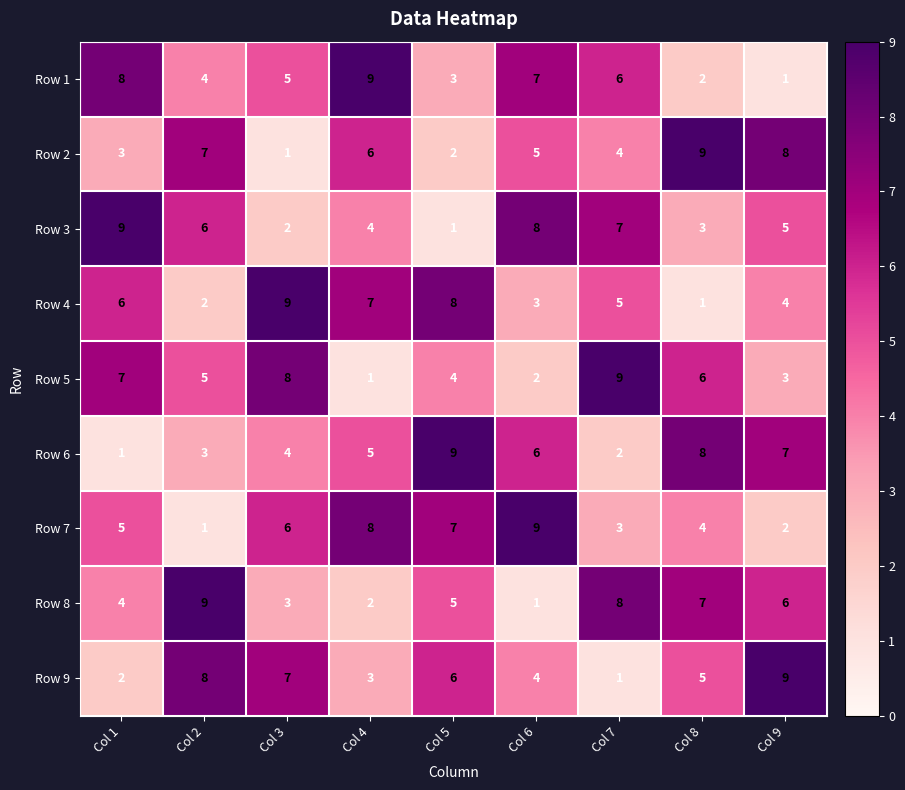

Where is Row 2 nearest to the value 5?

Col 6